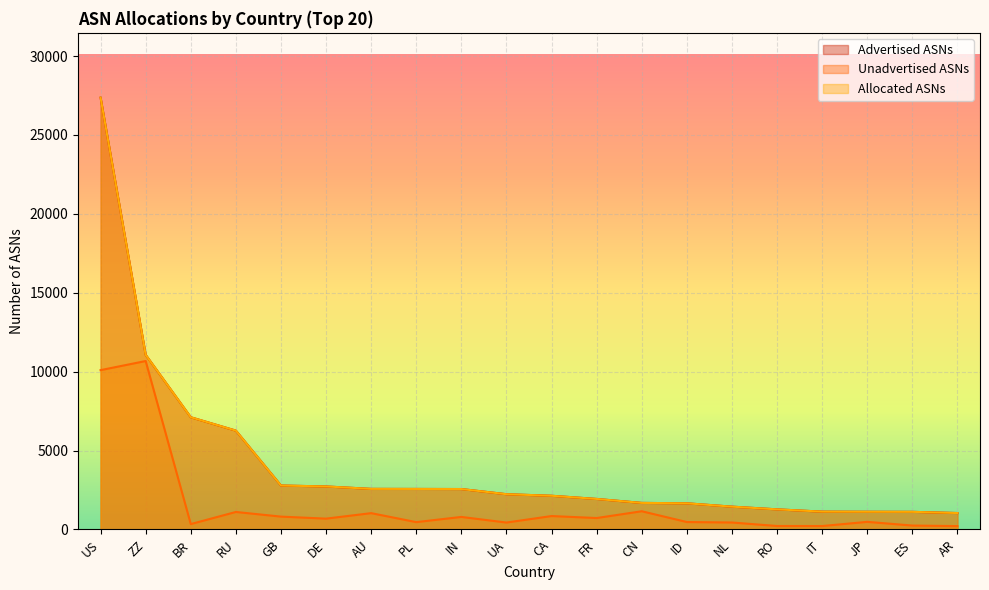

At which label does Advertised ASNs first exceed 2232?

US